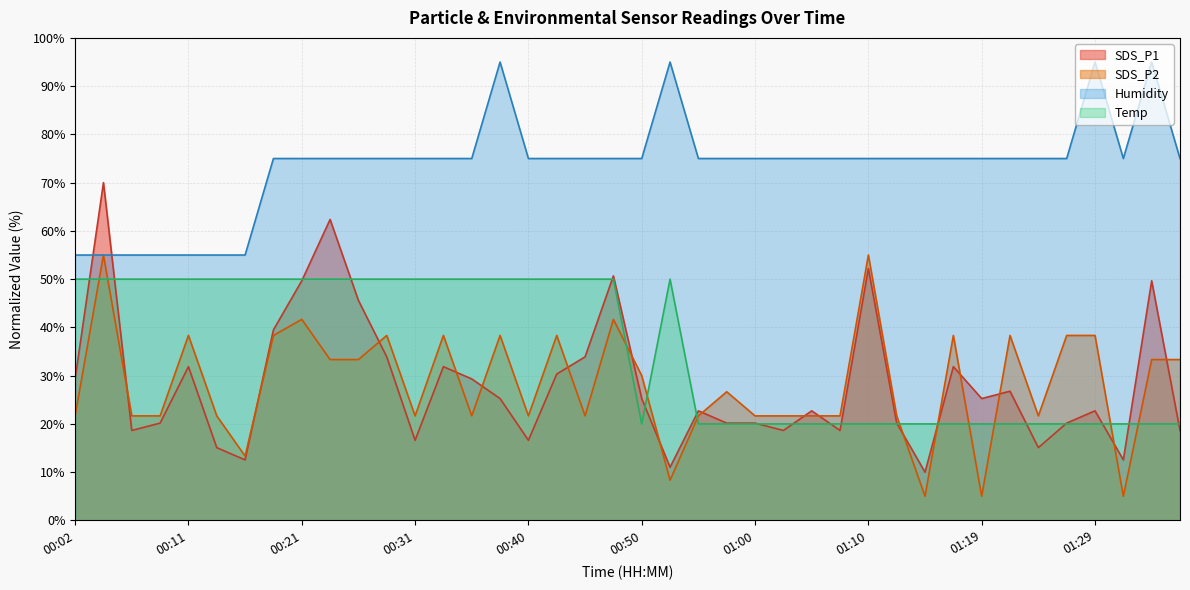

What is the approximate value of SDS_P2 at 00:33?

38.3